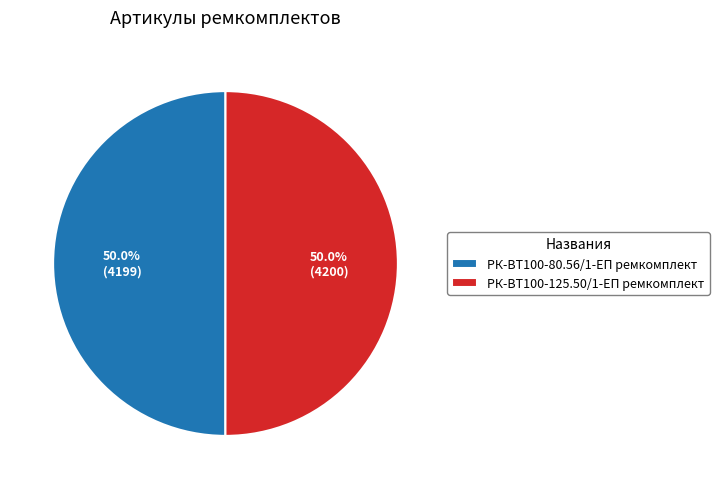

Is it true that РК-ВТ100-125.50/1-ЕП ремкомплект is 50% of the pie?

True